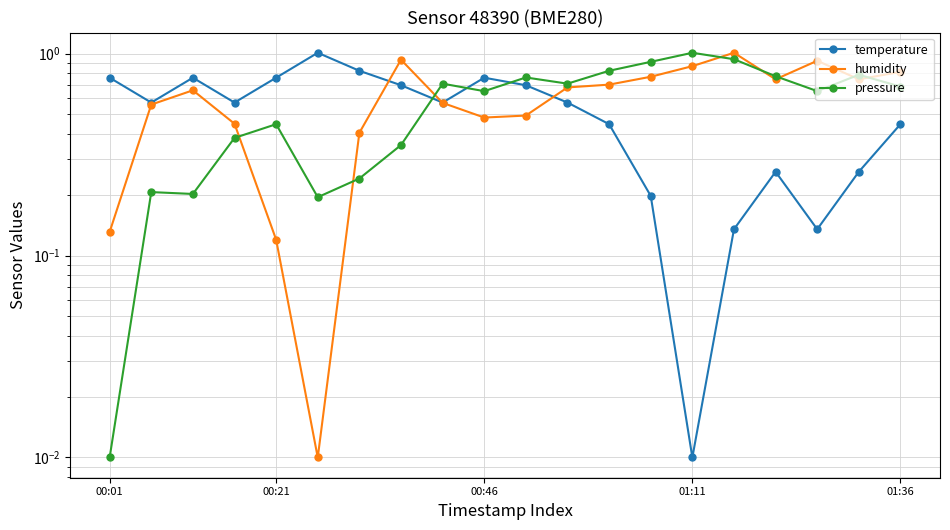

Does the chart have visible grid lines?

Yes